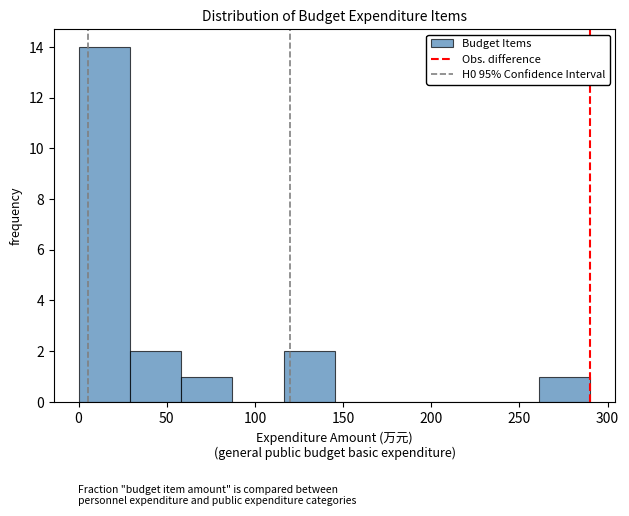

Reading left to right, list every bar in this chart as the range it spans on the x-axis followed by its height. Neither the bar edges nor the heights are printed on the chart, so give them approximately, as read against the axes.

0 to 30: 14
30 to 60: 2
60 to 85: 1
85 to 115: 0
115 to 145: 2
145 to 175: 0
175 to 205: 0
205 to 230: 0
230 to 260: 0
260 to 290: 1